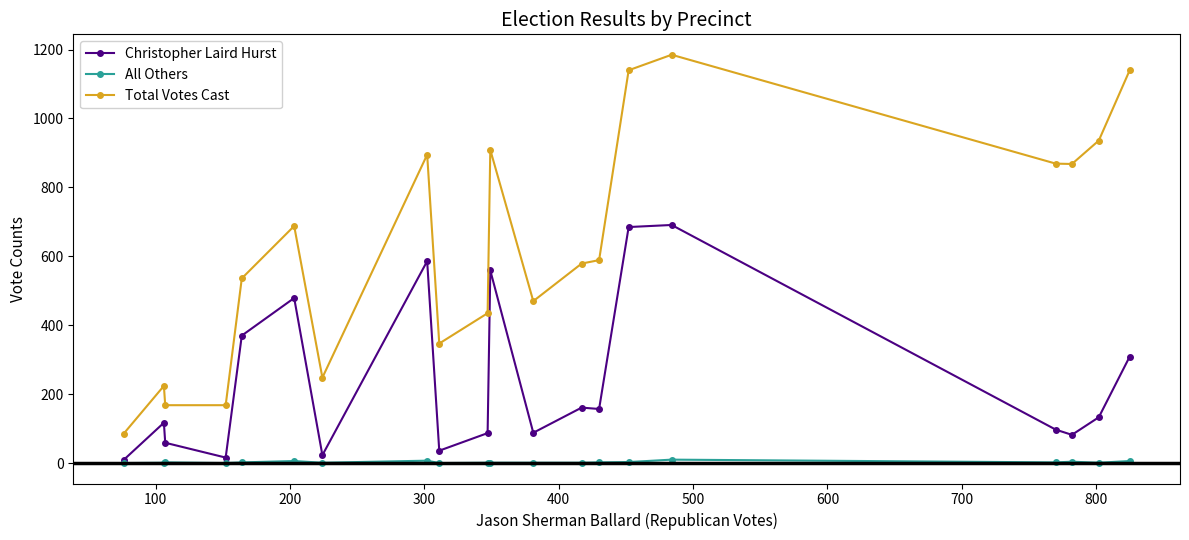

What is the value of the Christopher Laird Hurst point at the 3rd from the left?

59